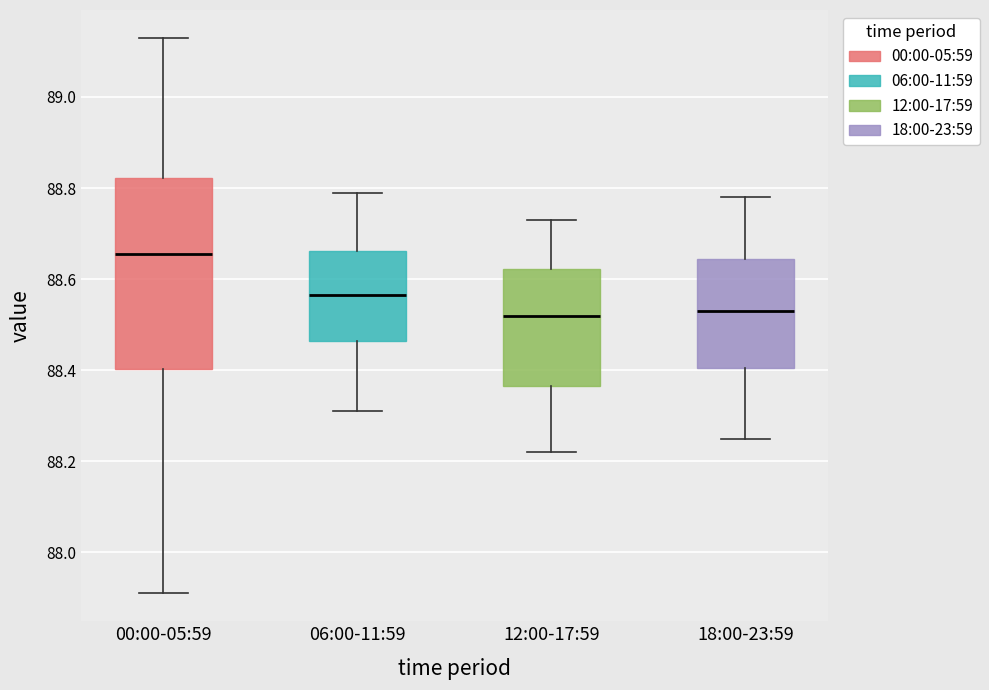

Reading left to right, read every box against the y-axis: the position of its median line, the range the box covers, and the ends of its whiskers. The values are not printed on the chart, so give them approximately, as read against the axis.

00:00-05:59: median 88.66, box 88.40 to 88.82, whiskers 87.92 to 89.14
06:00-11:59: median 88.56, box 88.46 to 88.66, whiskers 88.32 to 88.80
12:00-17:59: median 88.52, box 88.36 to 88.62, whiskers 88.22 to 88.74
18:00-23:59: median 88.54, box 88.40 to 88.64, whiskers 88.26 to 88.78